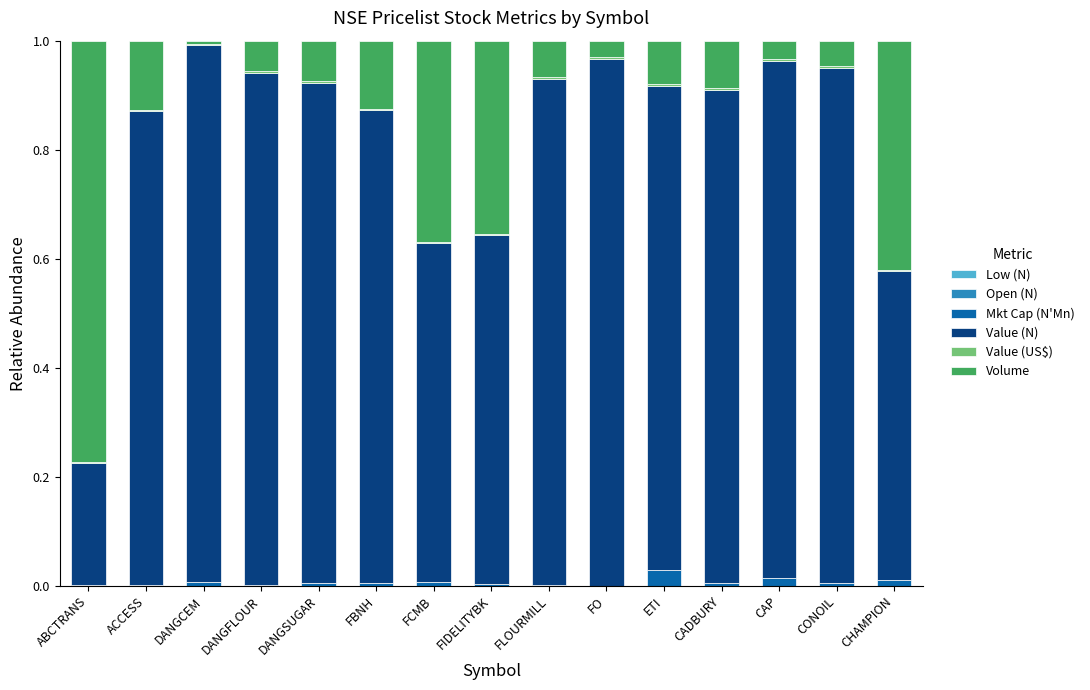

What is the label of the 4th bar from the right?

CADBURY